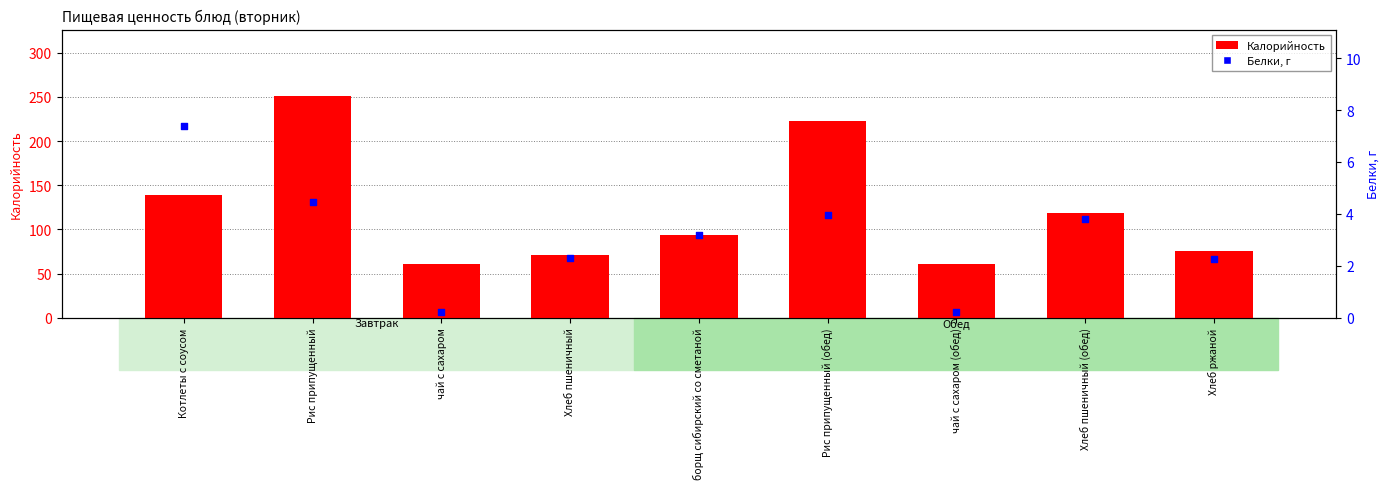

Which series has the largest total across all categories?

Калорийность